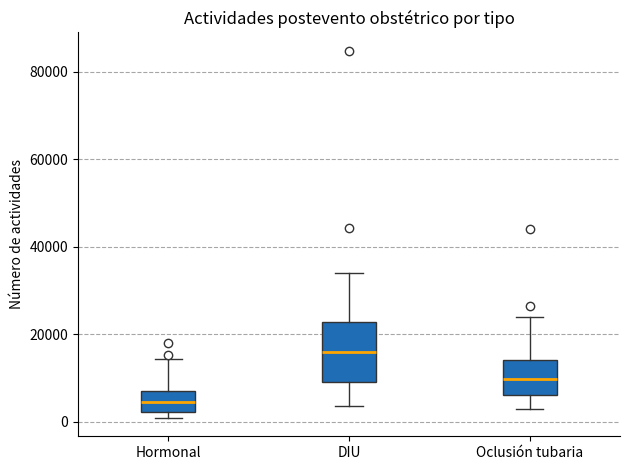

Which box has the lowest median line?

Hormonal